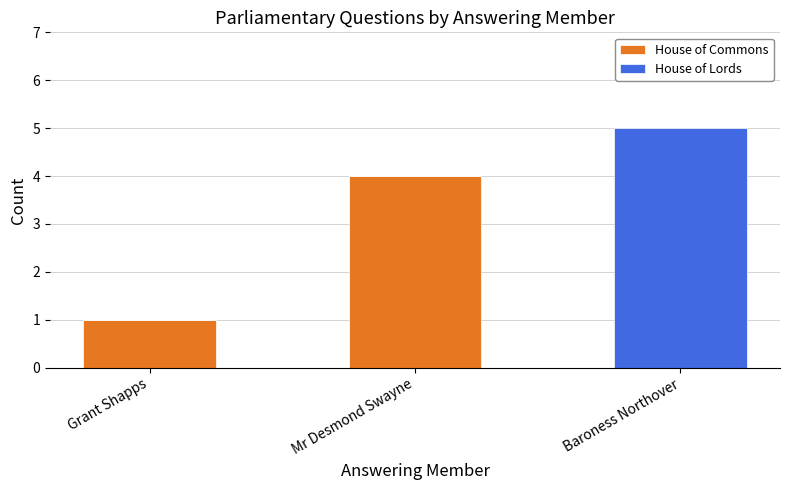

At which label does House of Commons reach its peak?

Mr Desmond Swayne